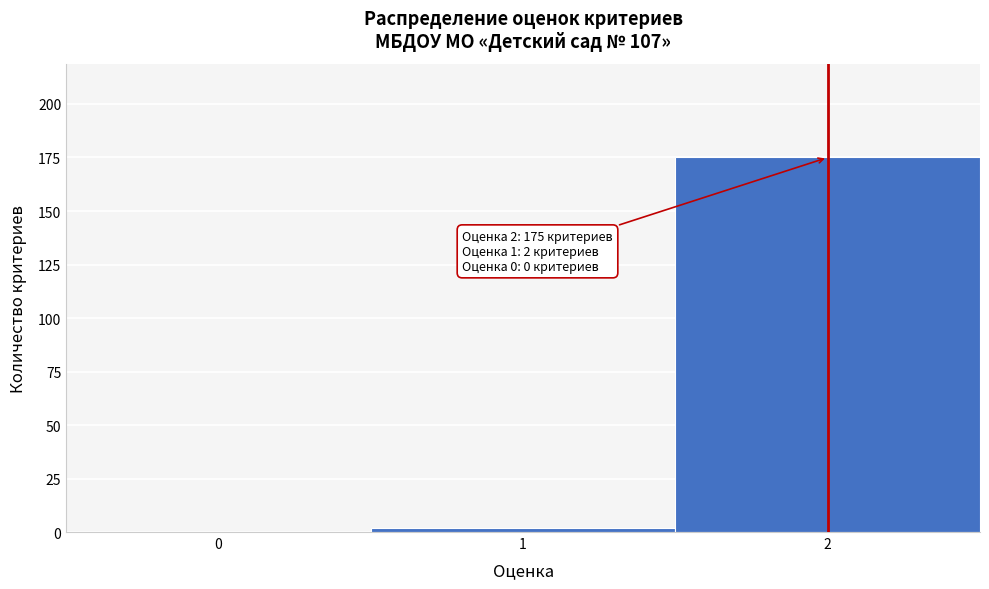

Reading left to right, what are all the values shown in this chart?

0=0	1=2	2=175